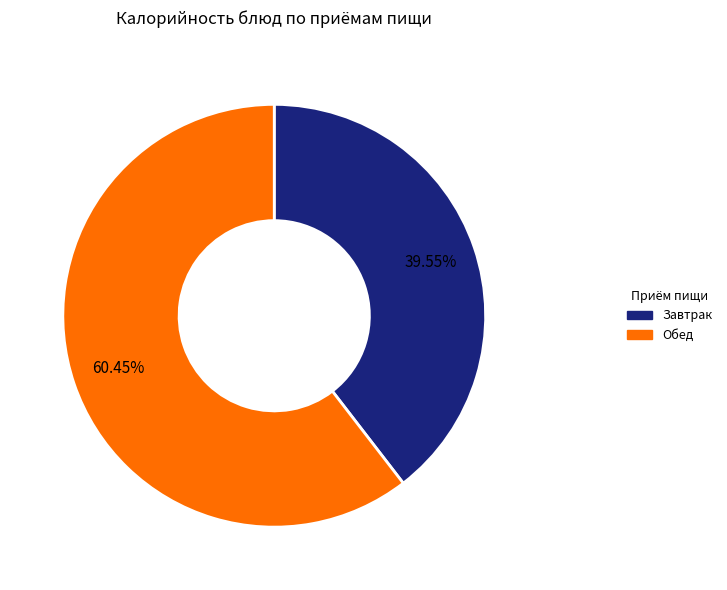

Does any single category account for the majority?

Yes